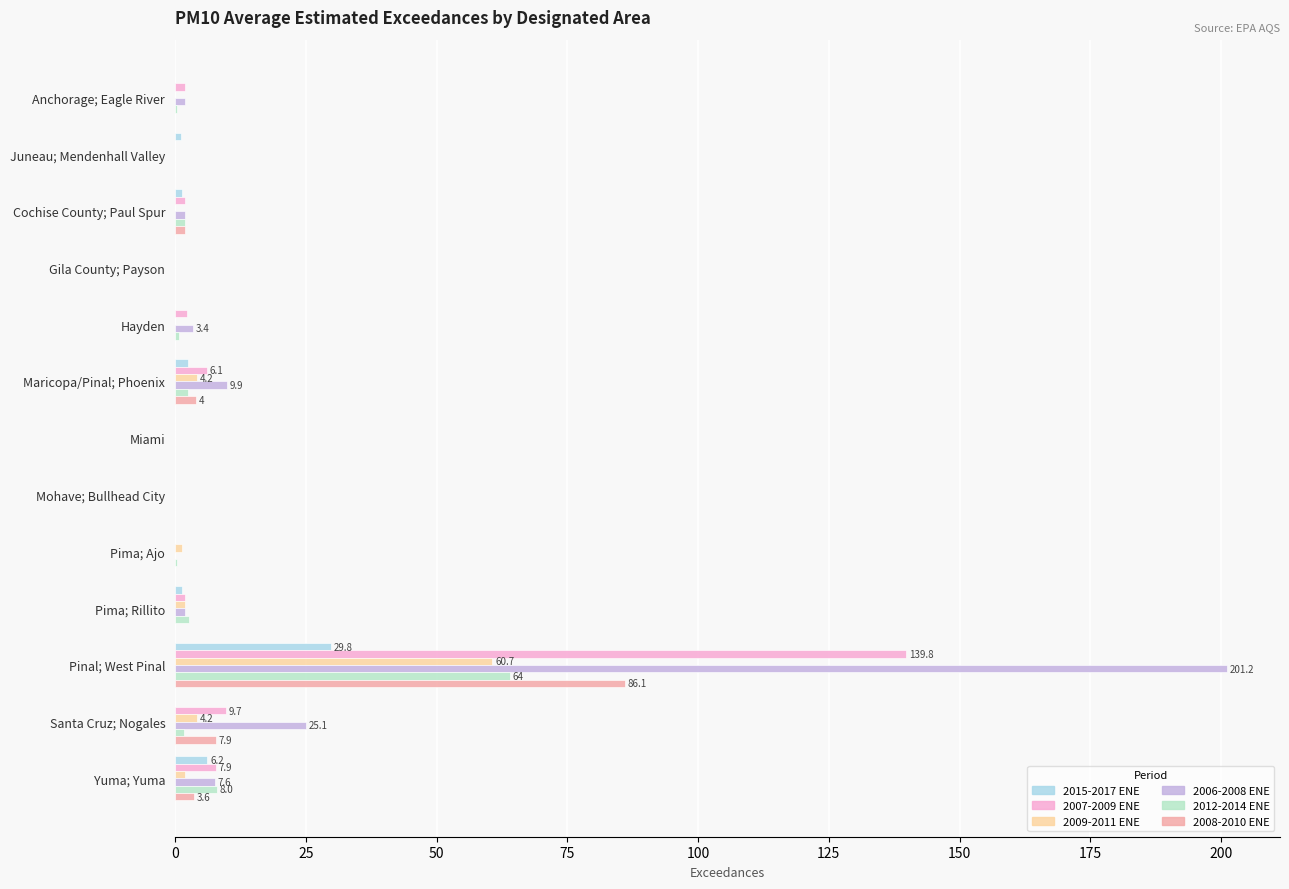

How many distinct data groups are displayed?

6